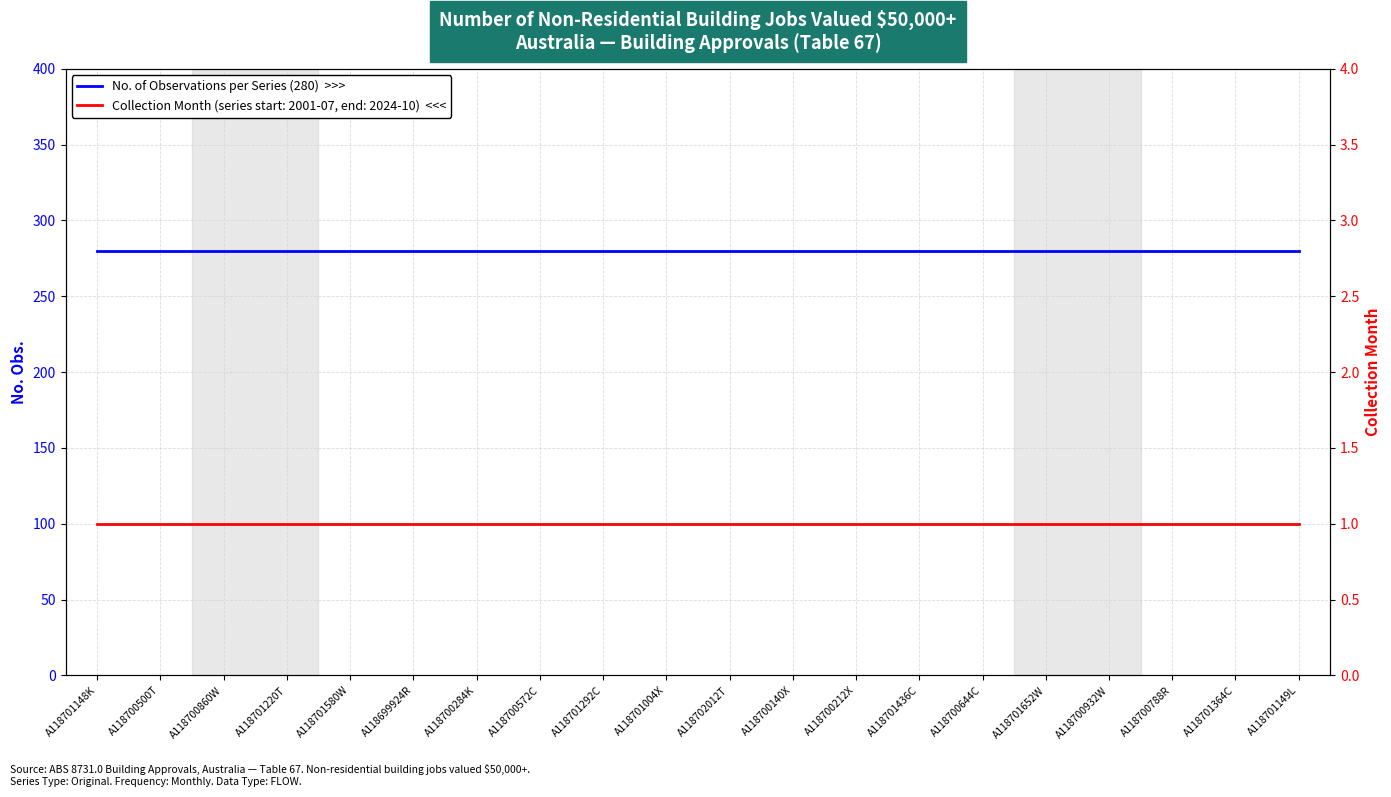

How many lines are shown in the chart?

2